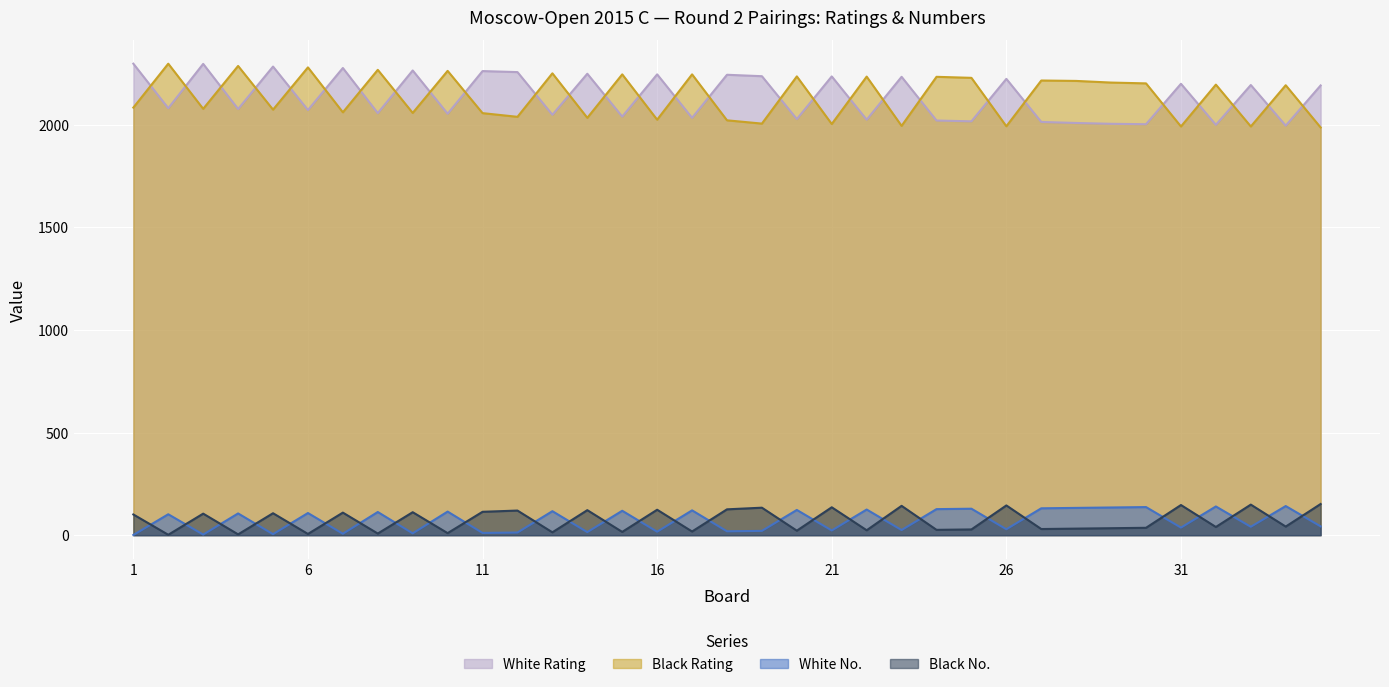

What is the difference between the Black Rating values at 29 and 12?

167